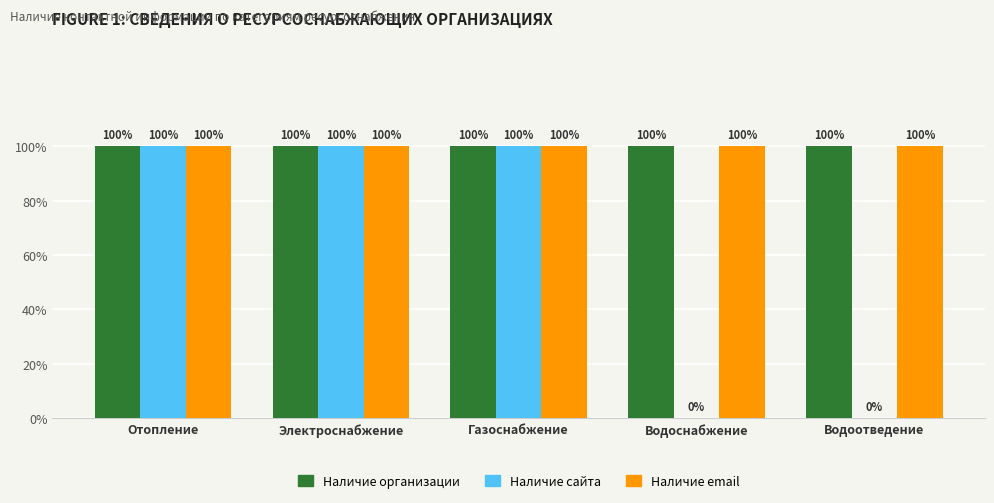

What are all the series names shown in the legend?

Наличие организации, Наличие сайта, Наличие email